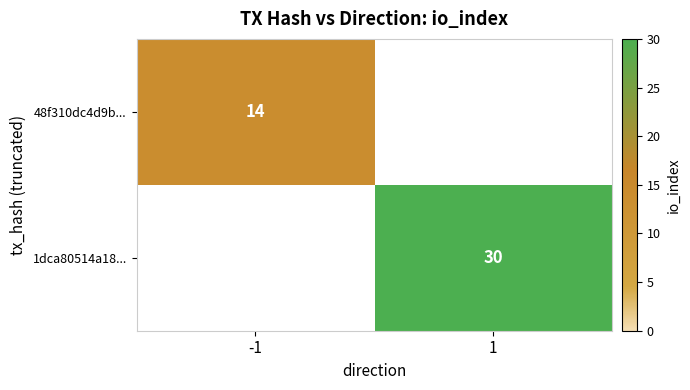

Is the value of 48f310dc4d9b... at -1 greater than the value of 1dca80514a18... at 1?

No